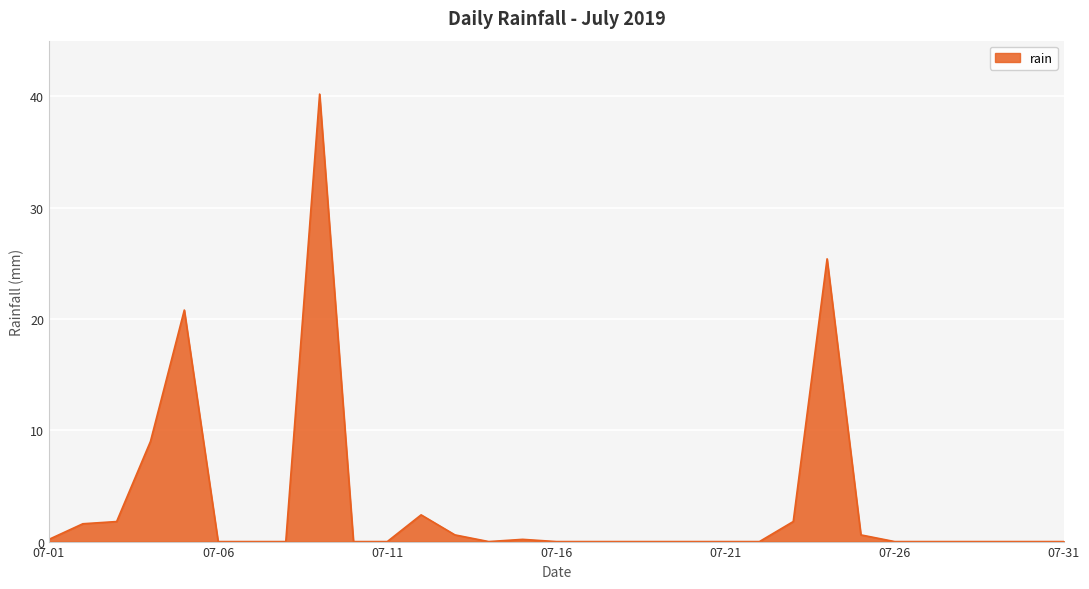

How many lines are shown in the chart?

1